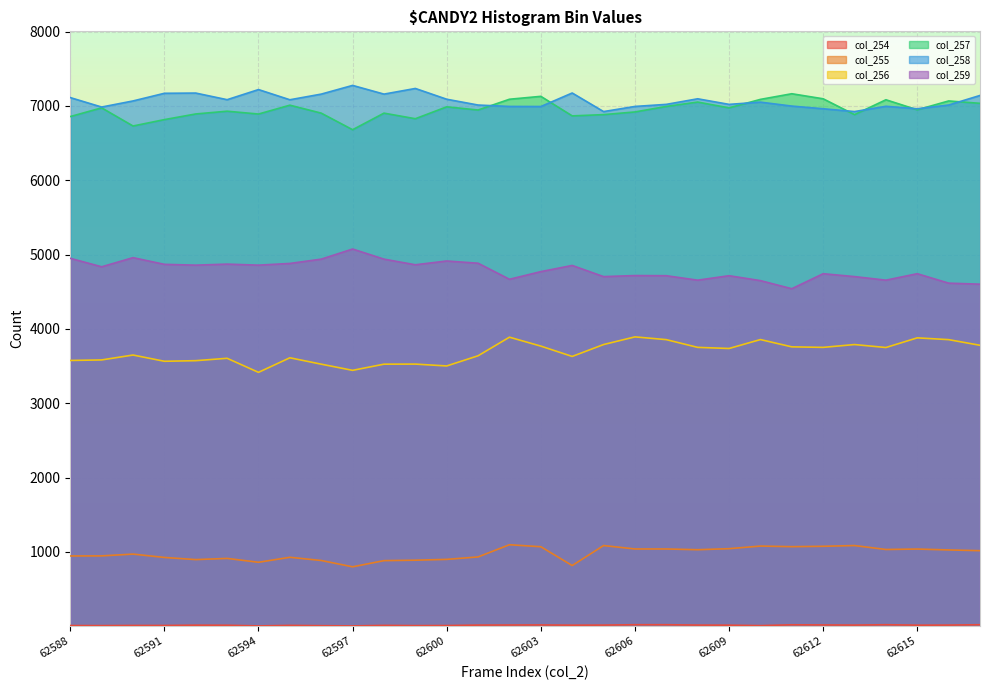

What is the value of the col_259 point at the 30th from the left?

4601